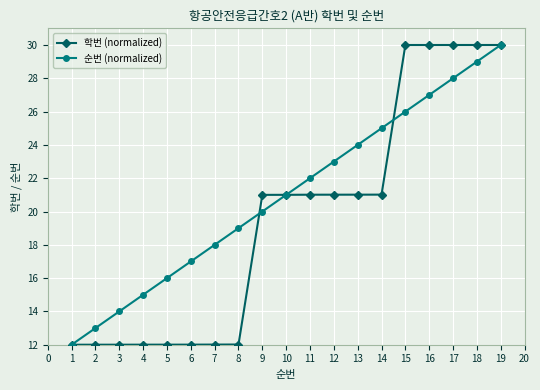

What is the average value of the 학번 (normalized) series?

19.6